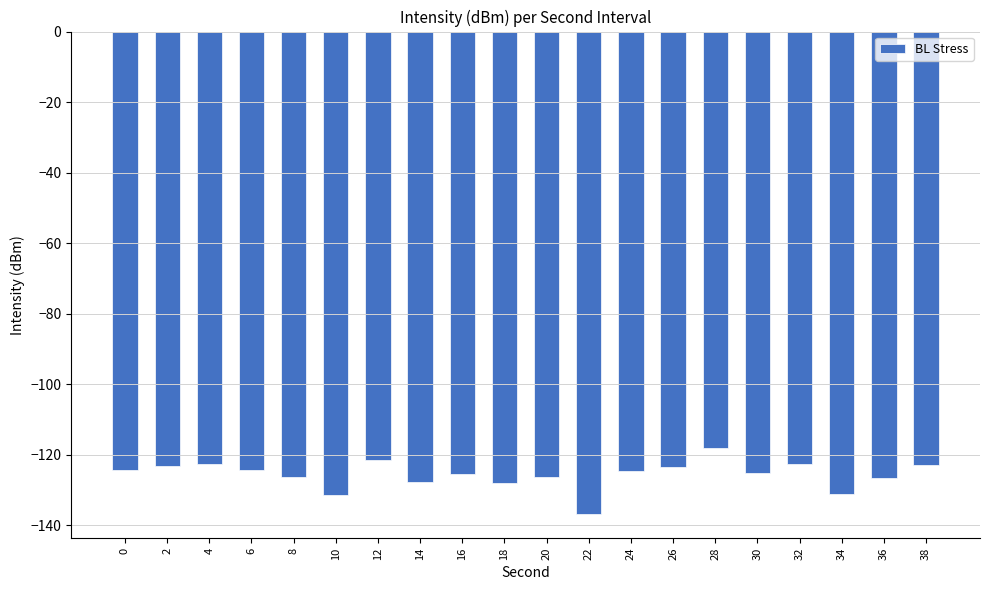

Are the bars horizontal?

No